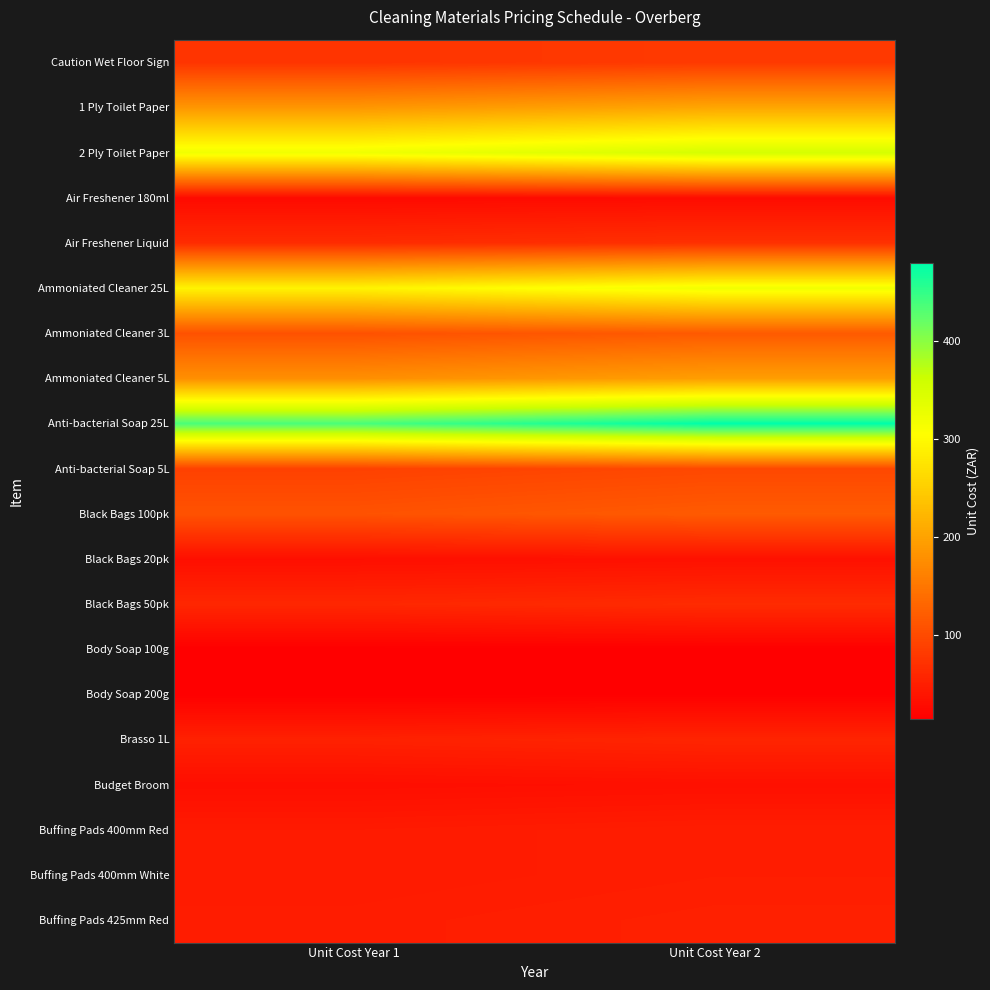

Reading left to right, transcribe all the data shown in this chart.

Caution Wet Floor Sign: Unit Cost Year 1=75.1	Unit Cost Year 2=81.5
1 Ply Toilet Paper: Unit Cost Year 1=187.0	Unit Cost Year 2=204.5
2 Ply Toilet Paper: Unit Cost Year 1=321.1	Unit Cost Year 2=352.1
Air Freshener 180ml: Unit Cost Year 1=27.6	Unit Cost Year 2=29.3
Air Freshener Liquid: Unit Cost Year 1=65.3	Unit Cost Year 2=70.7
Ammoniated Cleaner 25L: Unit Cost Year 1=292.0	Unit Cost Year 2=320.1
Ammoniated Cleaner 3L: Unit Cost Year 1=108.4	Unit Cost Year 2=118.1
Ammoniated Cleaner 5L: Unit Cost Year 1=178.5	Unit Cost Year 2=195.3
Anti-bacterial Soap 25L: Unit Cost Year 1=436.3	Unit Cost Year 2=478.8
Anti-bacterial Soap 5L: Unit Cost Year 1=89.9	Unit Cost Year 2=97.7
Black Bags 100pk: Unit Cost Year 1=109.0	Unit Cost Year 2=118.8
Black Bags 20pk: Unit Cost Year 1=32.7	Unit Cost Year 2=34.9
Black Bags 50pk: Unit Cost Year 1=60.1	Unit Cost Year 2=65.0
Body Soap 100g: Unit Cost Year 1=15.0	Unit Cost Year 2=15.4
Body Soap 200g: Unit Cost Year 1=15.8	Unit Cost Year 2=16.2
Brasso 1L: Unit Cost Year 1=53.4	Unit Cost Year 2=57.6
Budget Broom: Unit Cost Year 1=31.7	Unit Cost Year 2=33.7
Buffing Pads 400mm Red: Unit Cost Year 1=45.9	Unit Cost Year 2=49.3
Buffing Pads 400mm White: Unit Cost Year 1=45.9	Unit Cost Year 2=49.3
Buffing Pads 425mm Red: Unit Cost Year 1=48.5	Unit Cost Year 2=52.2